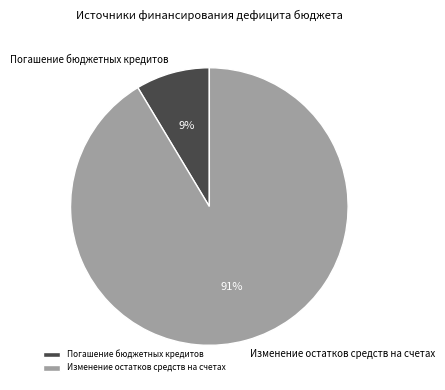

Does any single category account for the majority?

Yes